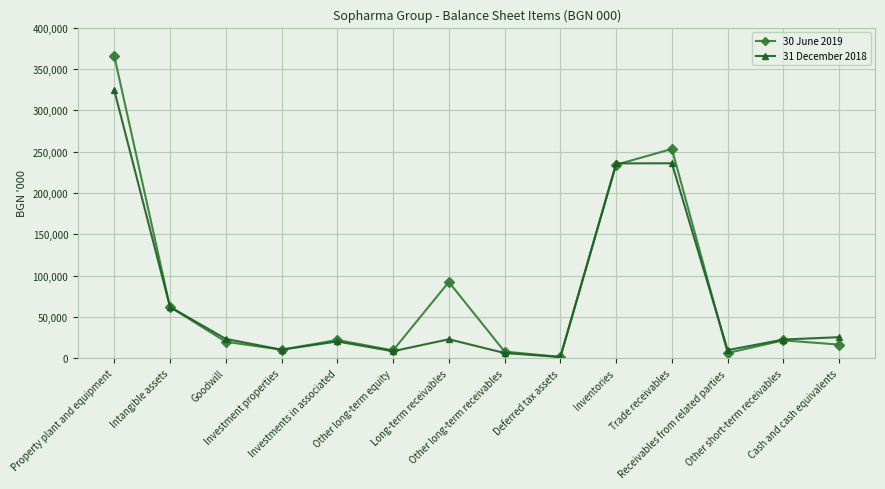

Which series has the largest total across all categories?

30 June 2019